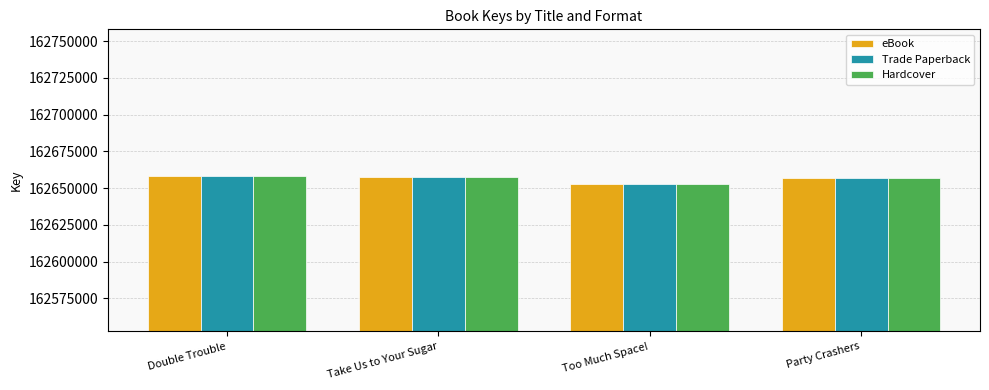

The value of eBook at Take Us to Your Sugar is 80786595. True or false?

False